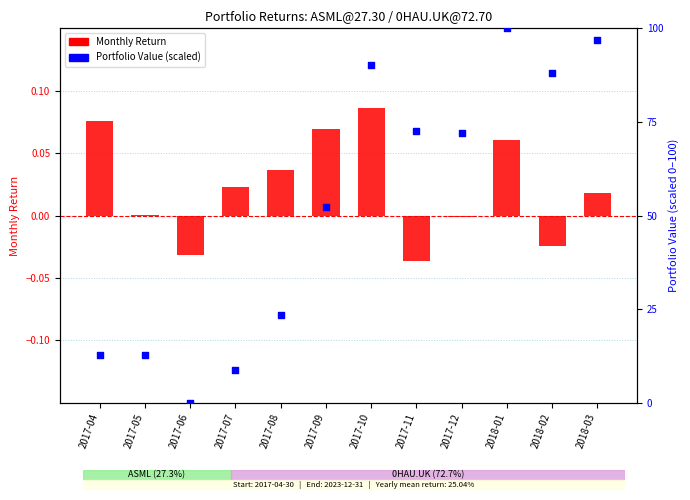

Which series reaches the minimum Y coordinate?

Monthly Return